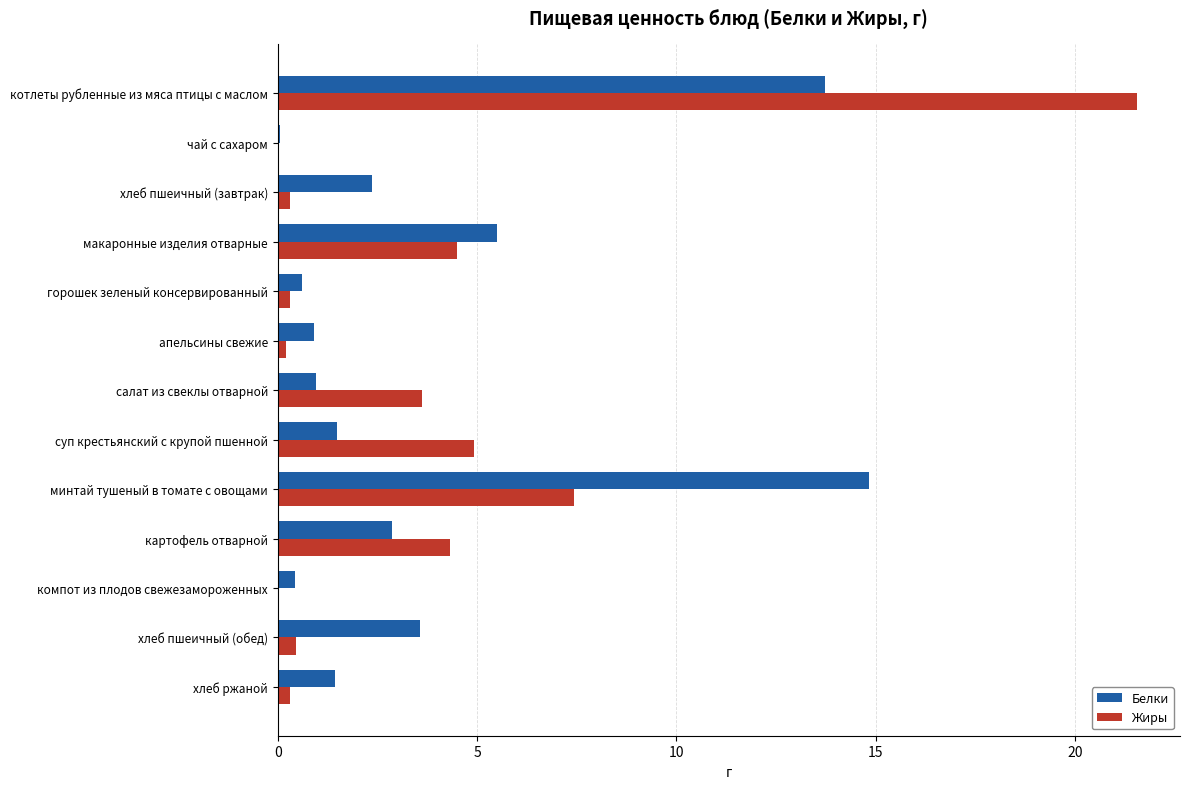

Where is Жиры nearest to the value 10?

минтай тушеный в томате с овощами